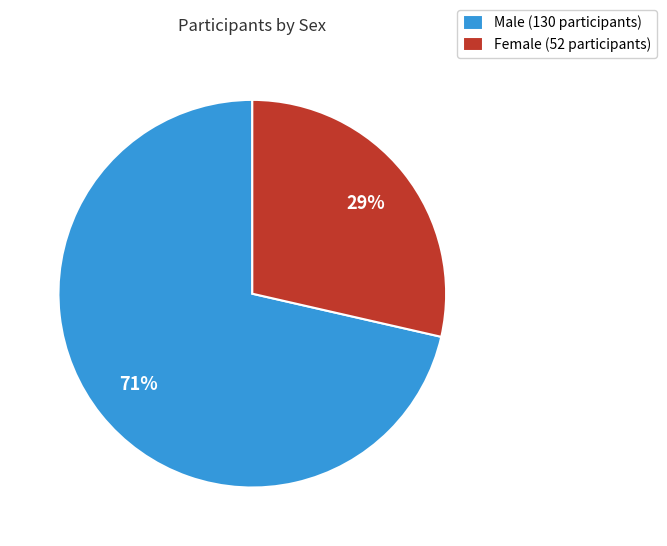

To the nearest percent, what percentage of the pie is Female (52 participants)?

29%